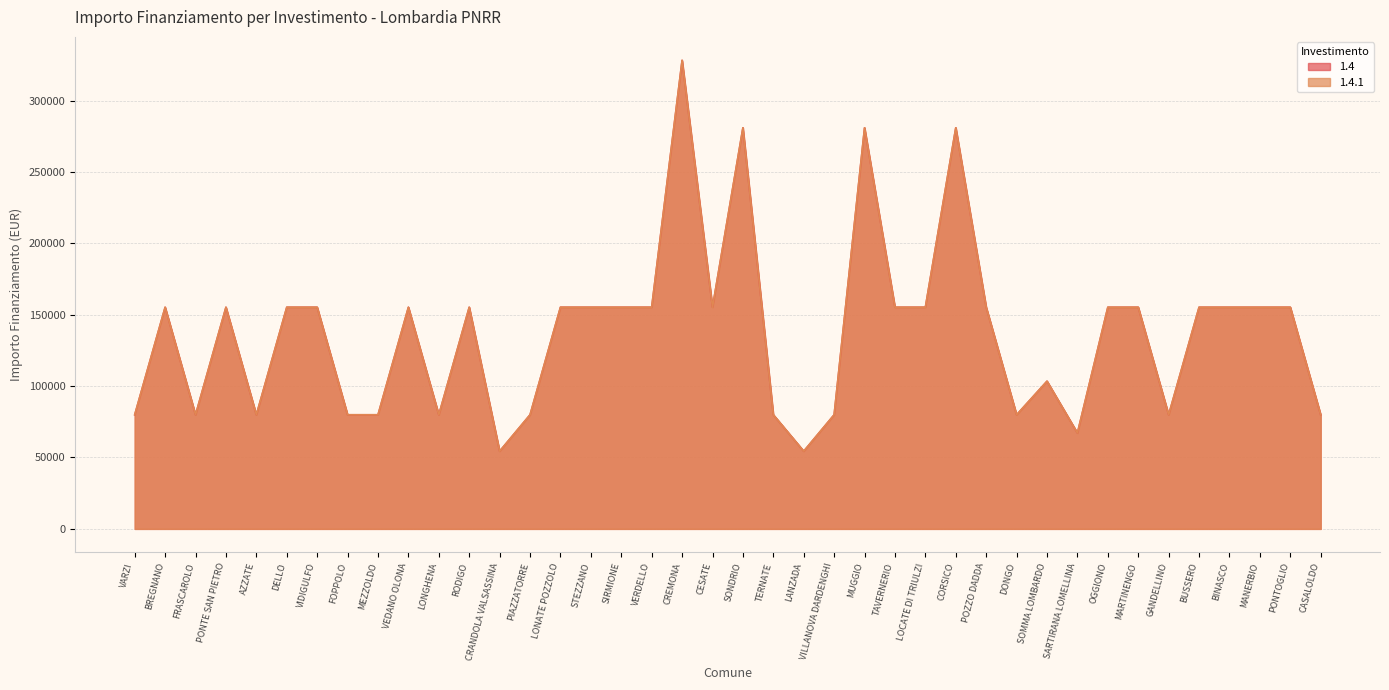

Which series has the largest total across all categories?

1.4